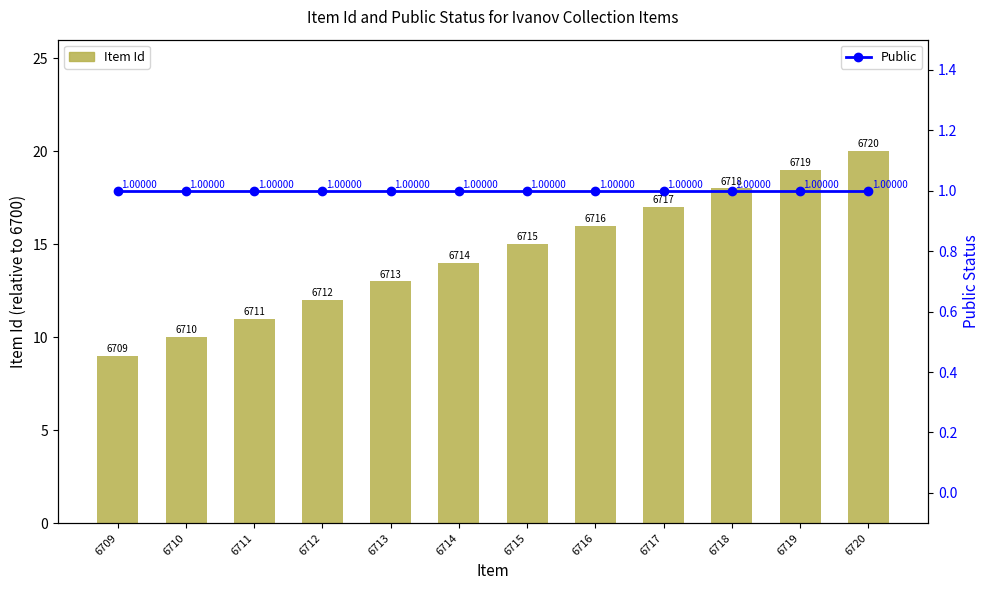

At which label does Public reach its peak?

6709